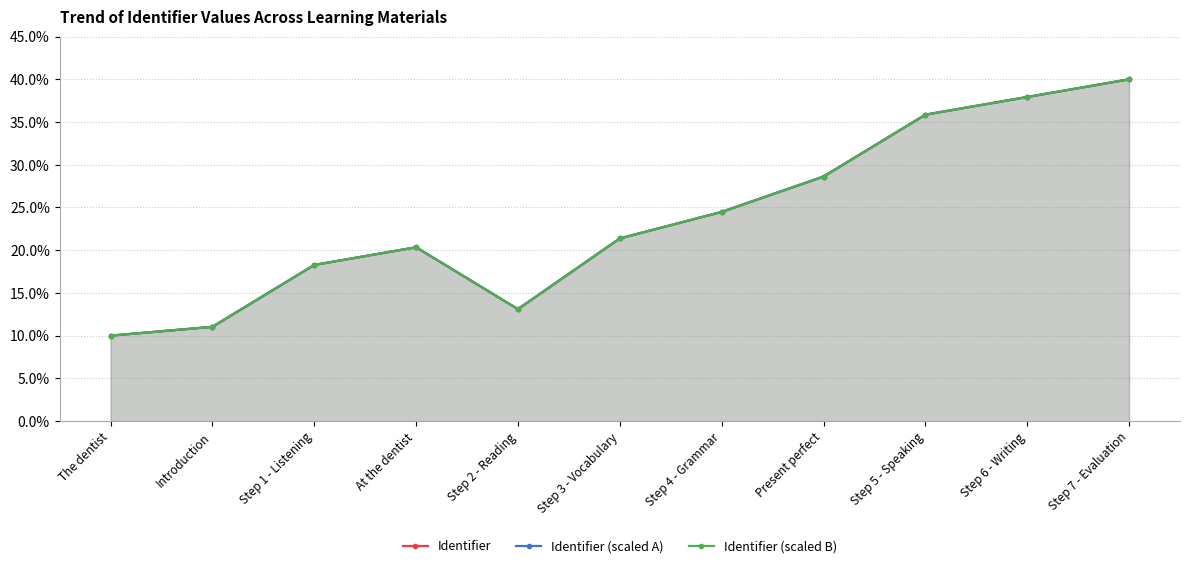

What is the difference between the Identifier (scaled B) values at The dentist and Introduction?

1.0